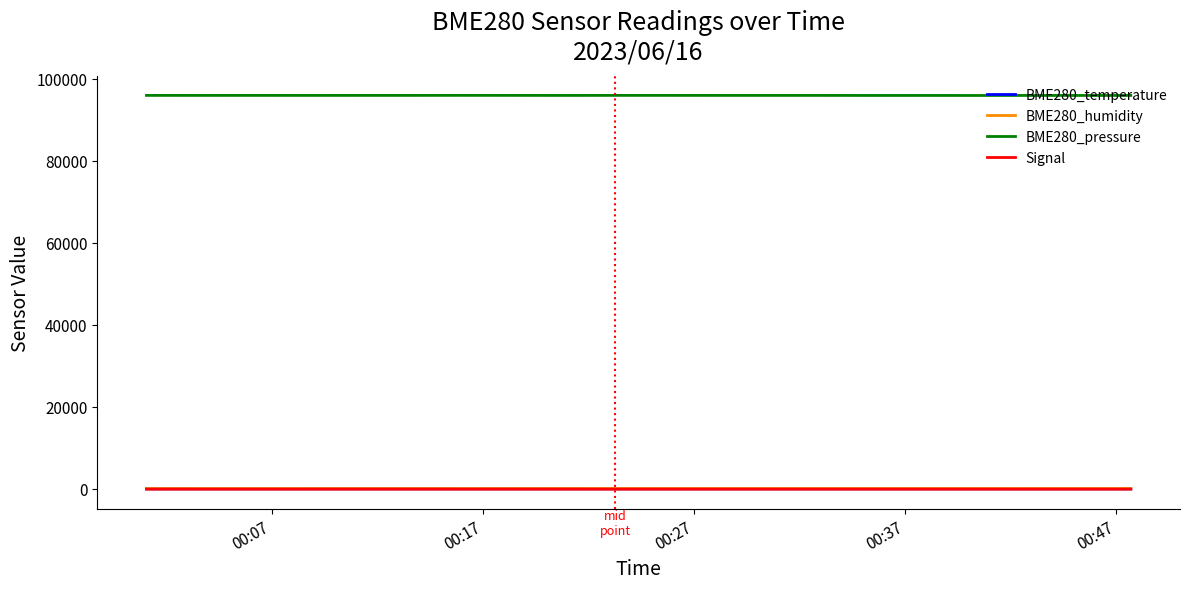

True or false: BME280_pressure and BME280_temperature intersect in this chart.

False